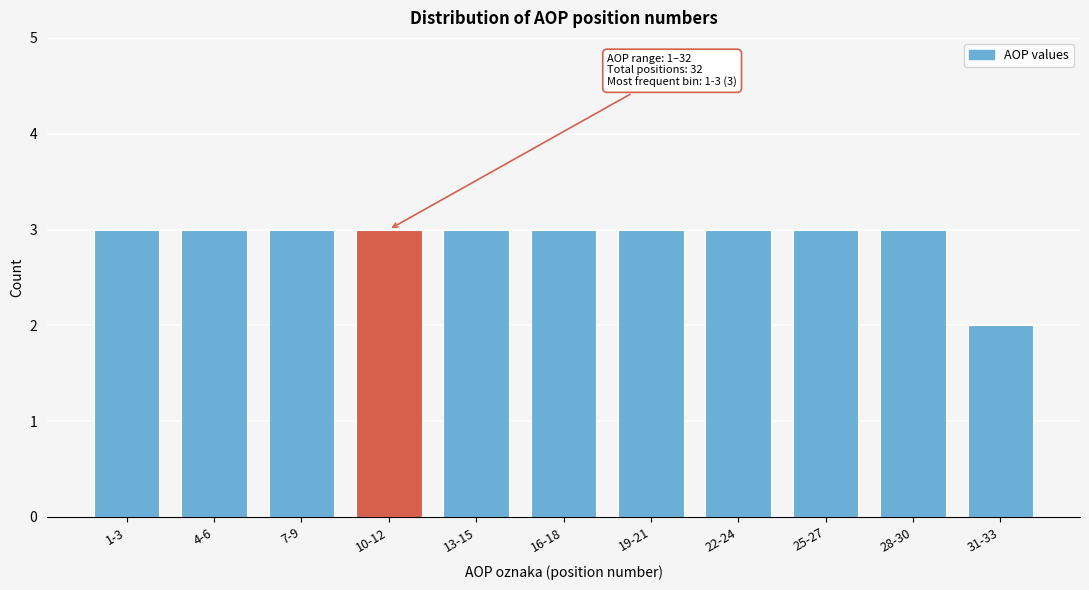

Reading right to left, what are all the values shown in this chart?

2	3	3	3	3	3	3	3	3	3	3